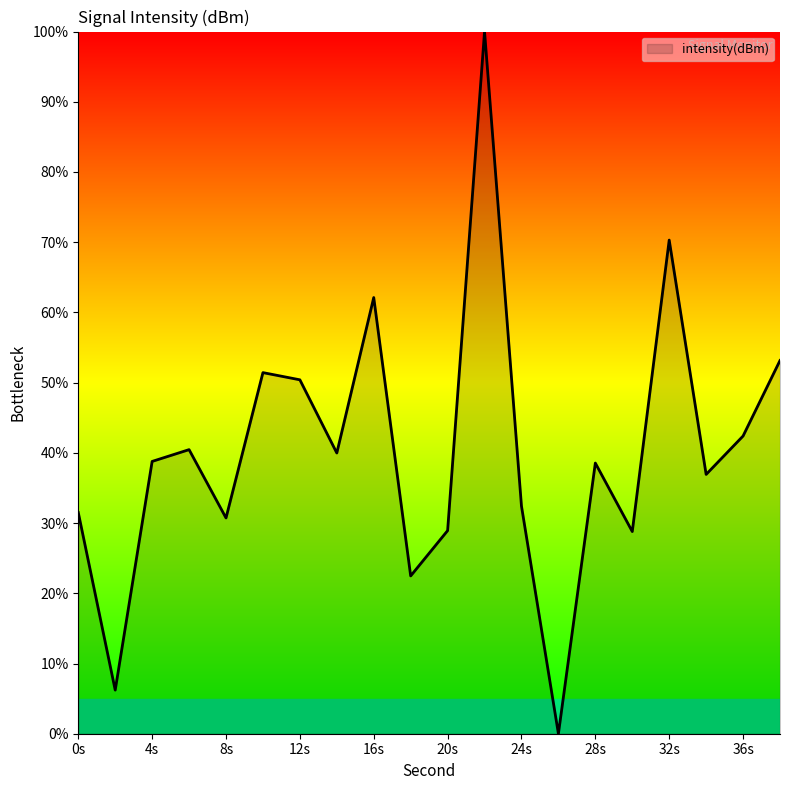

What is the maximum value shown in the chart?

100.0